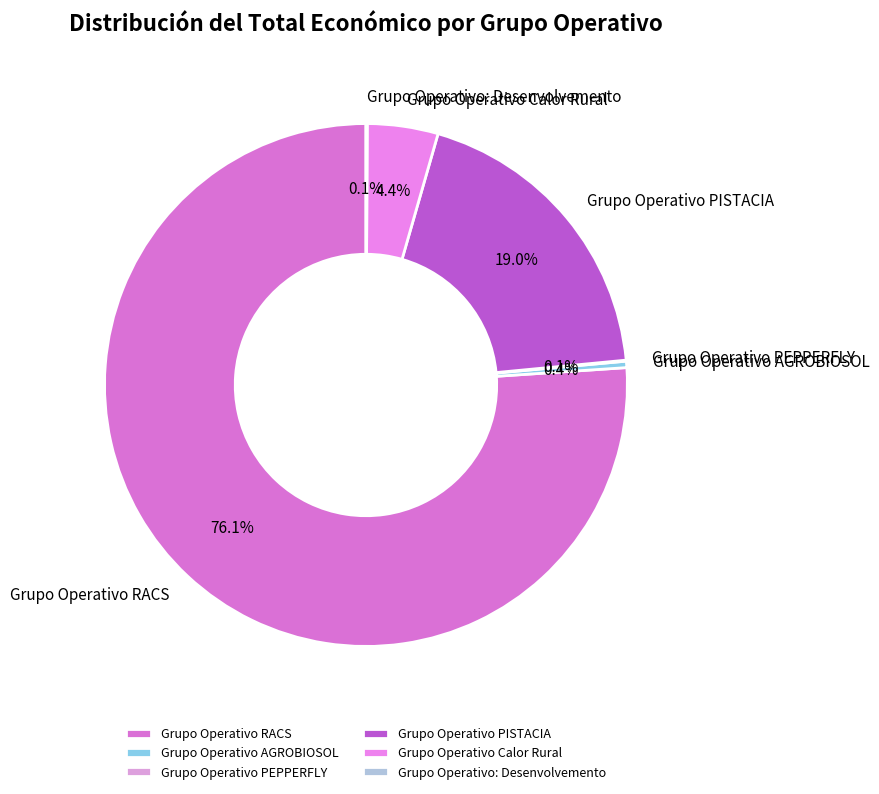

The Grupo Operativo PISTACIA slice represents 12% of the pie. True or false?

False